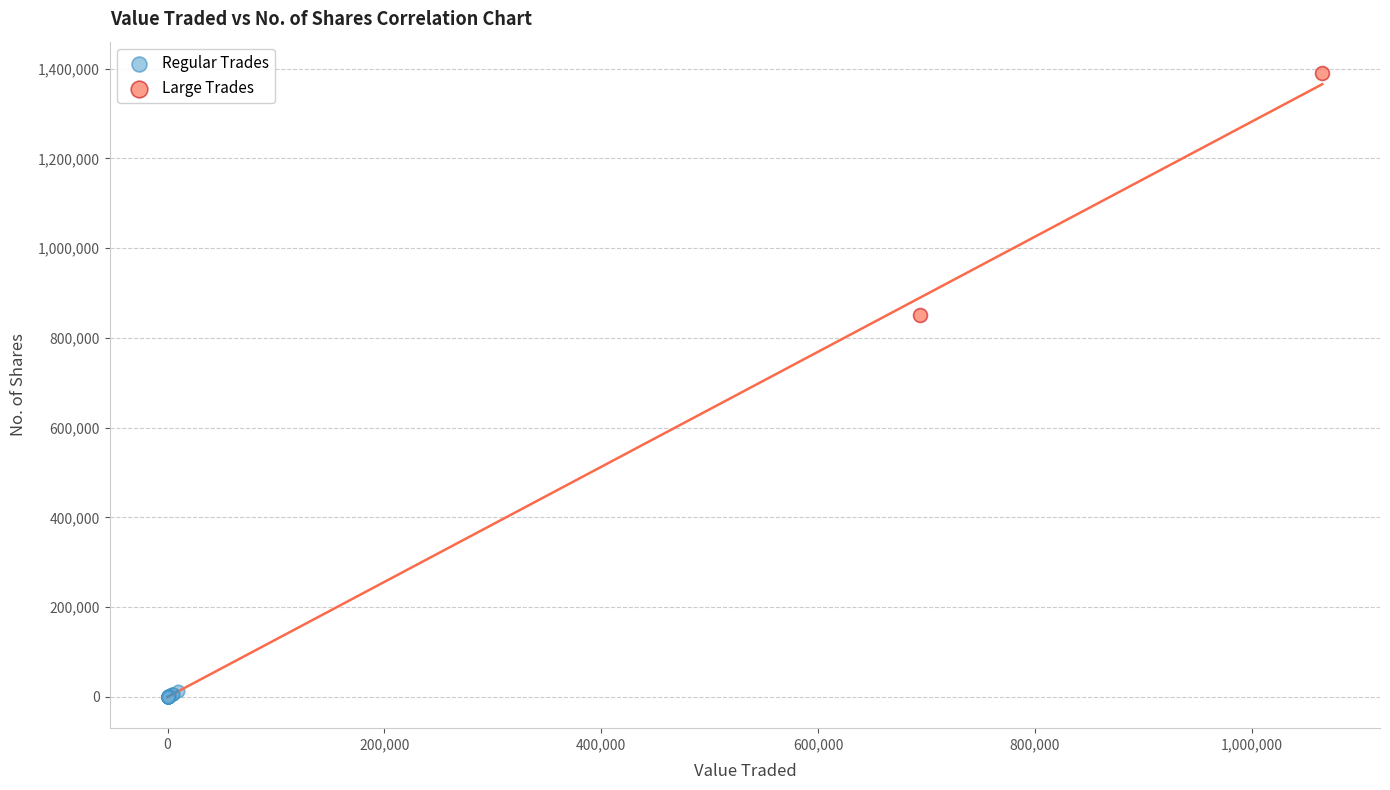

Which series has the widest spread of Y values?

Large Trades